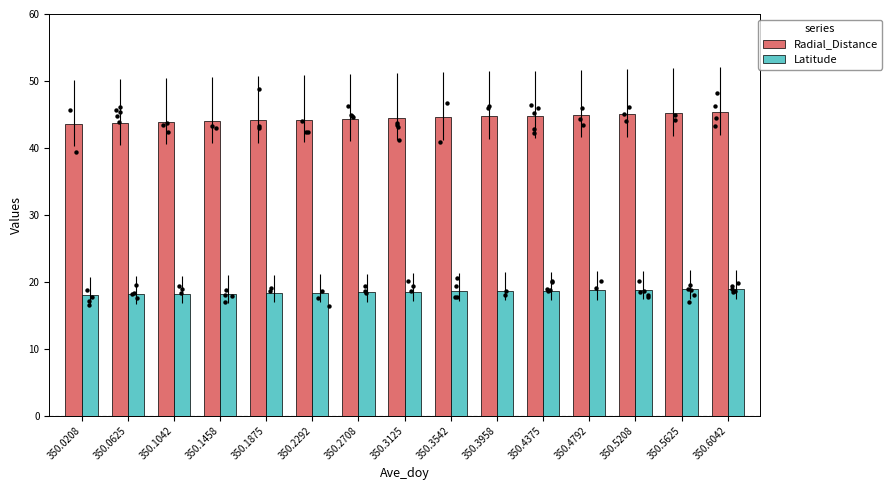

What is the total value across all series at 350.1875?

62.4